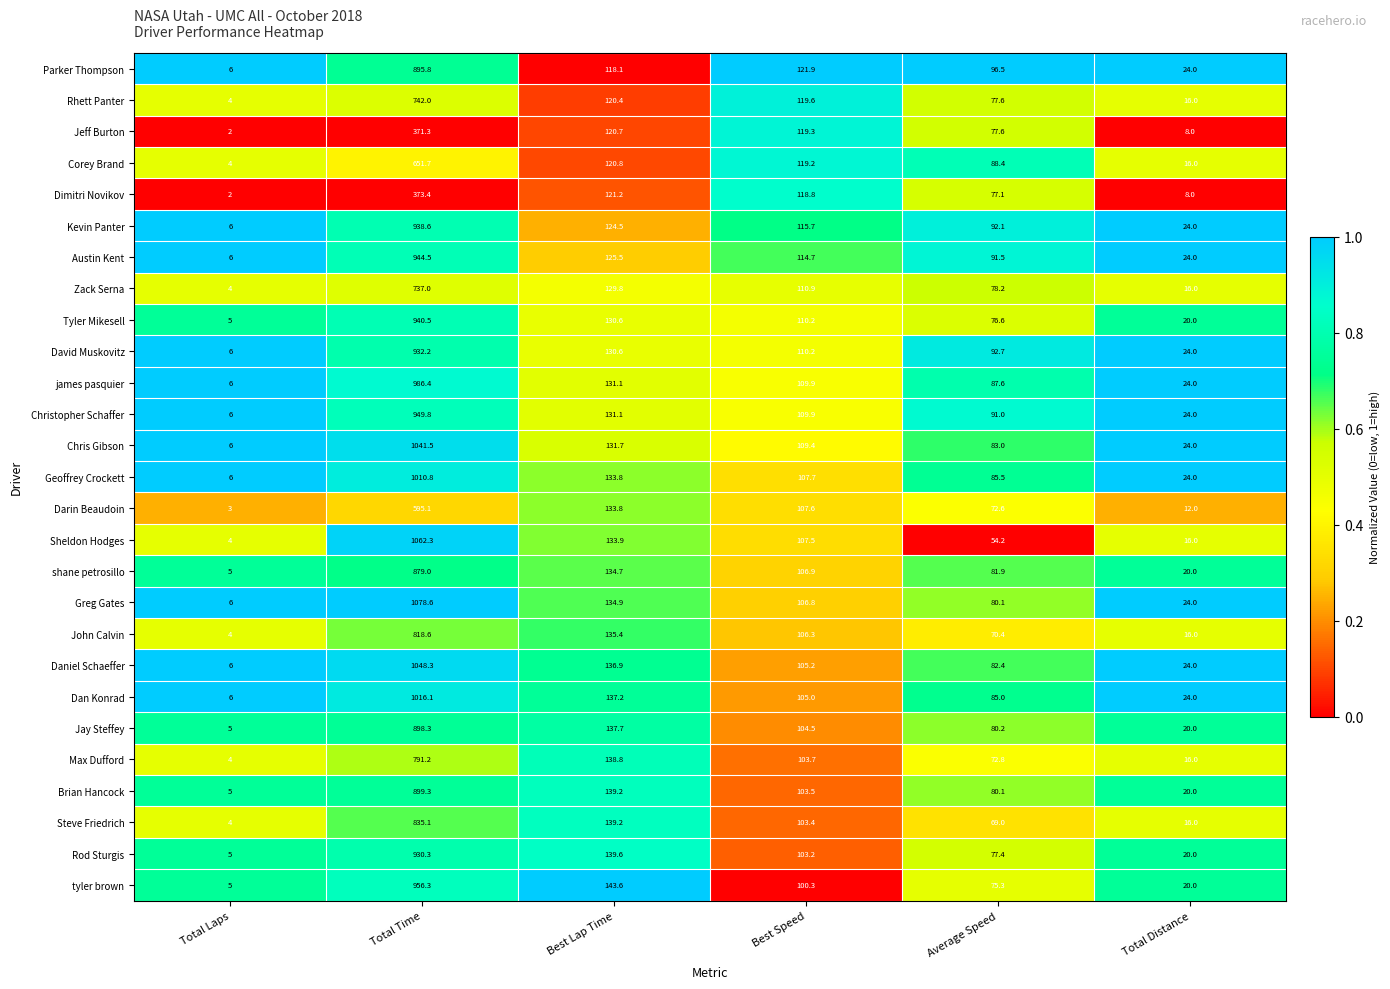

The value of Zack Serna at Average Speed is 78.2. True or false?

True